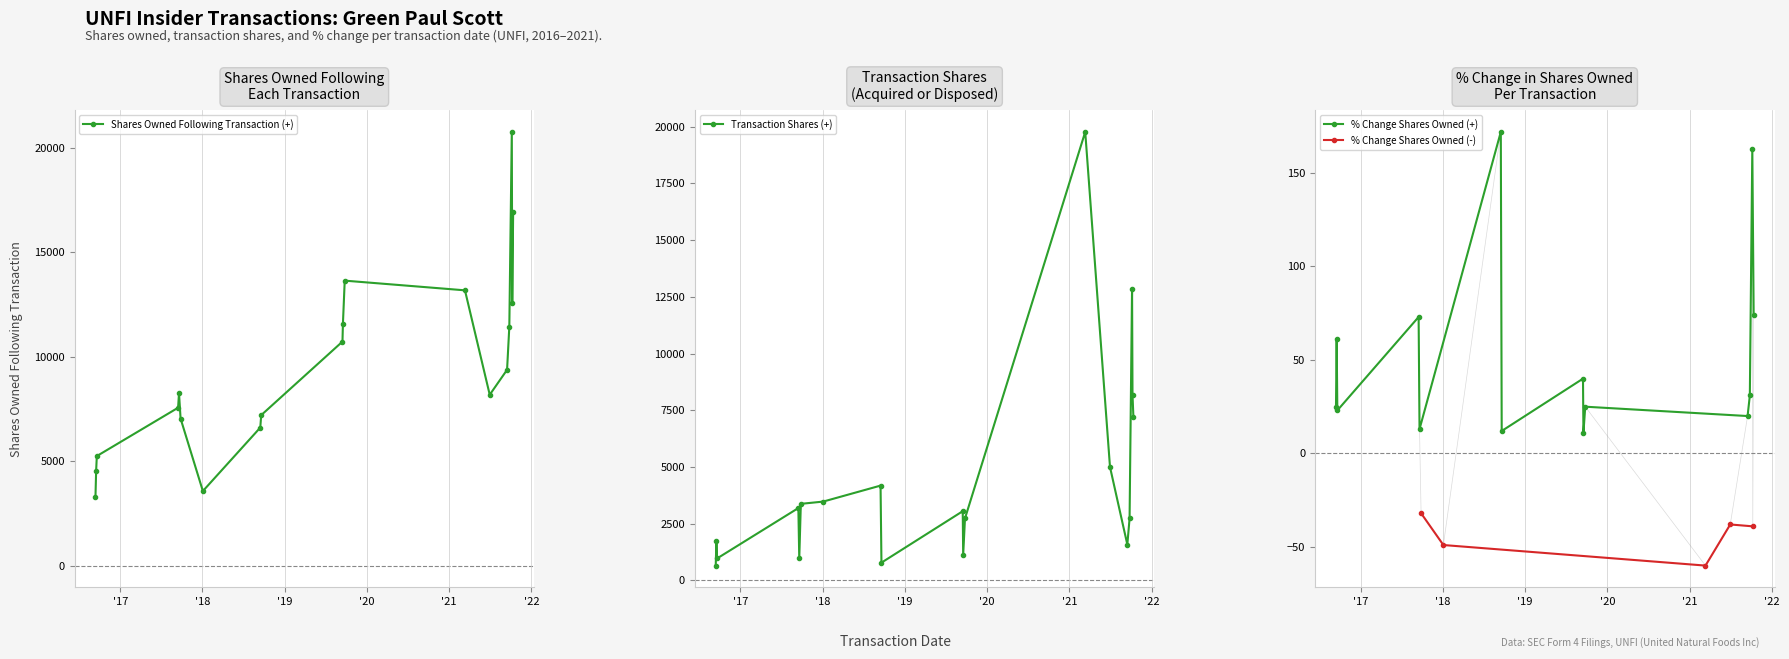

True or false: pctchgSharesOwned and sharesOwnedFollowingTransaction cross at least once.

False